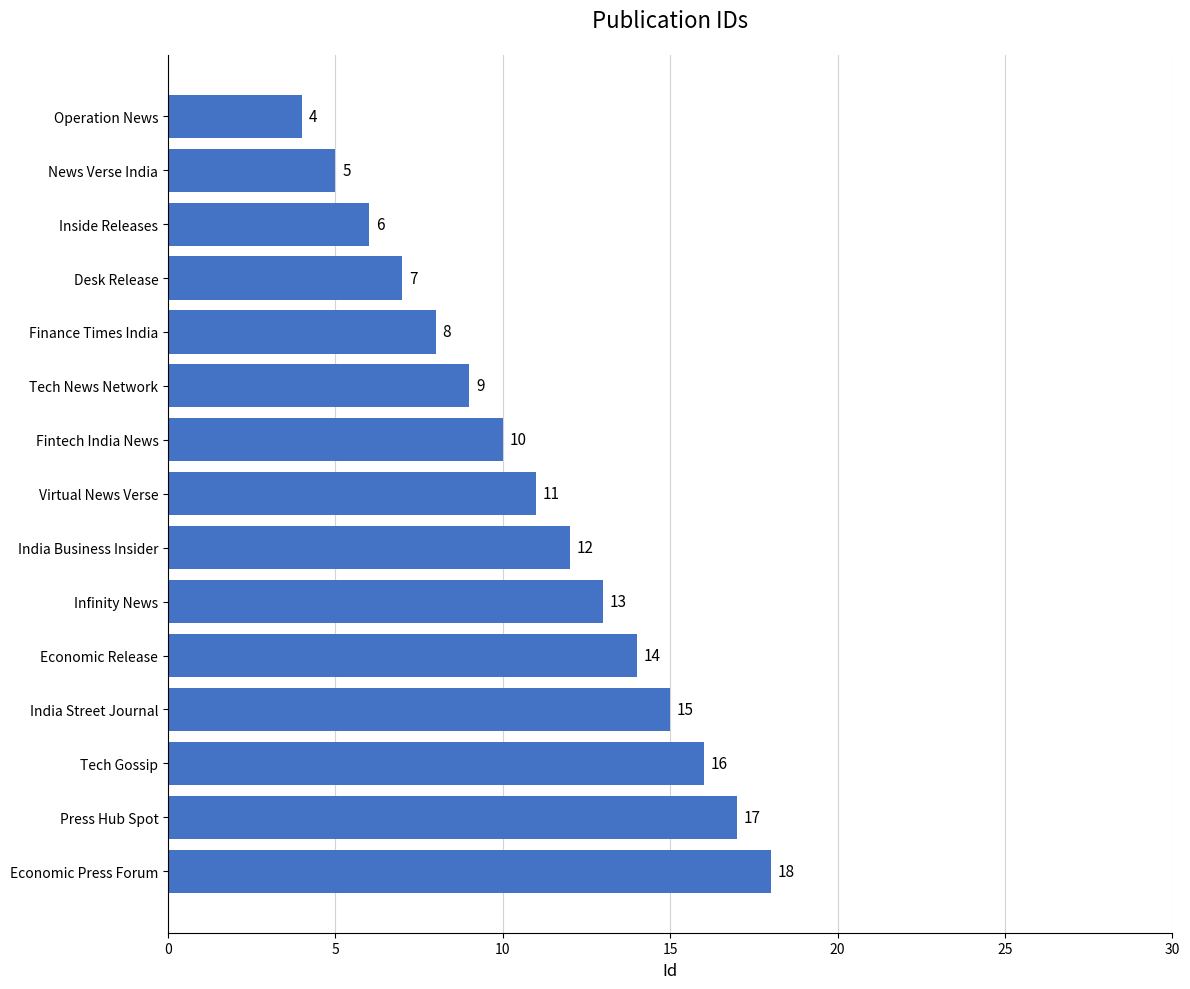

What is the maximum value shown in the chart?

18